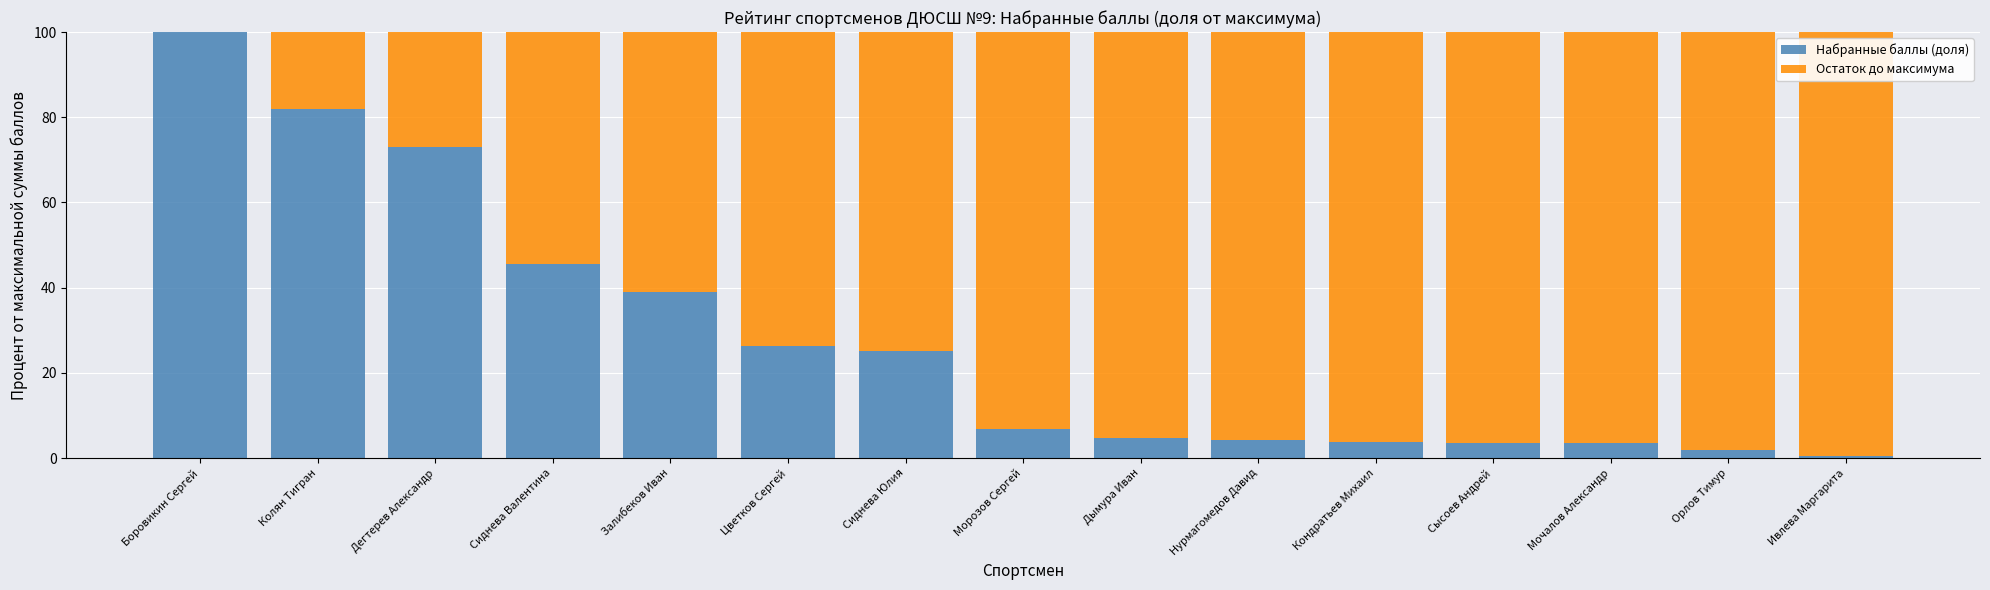

What is the average value of the Набранные баллы (доля) series?

28.0